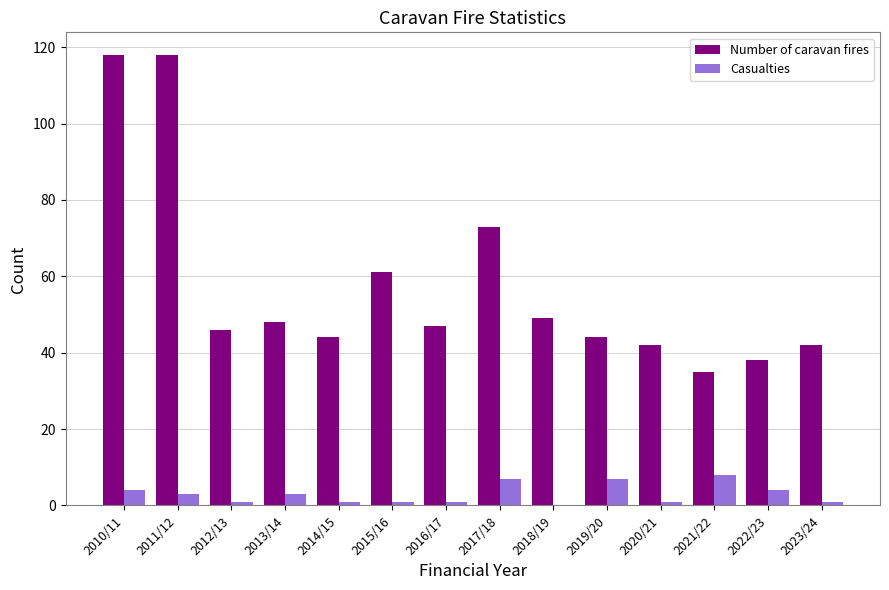

Is it true that Casualties equals 1 at 2020/21?

True